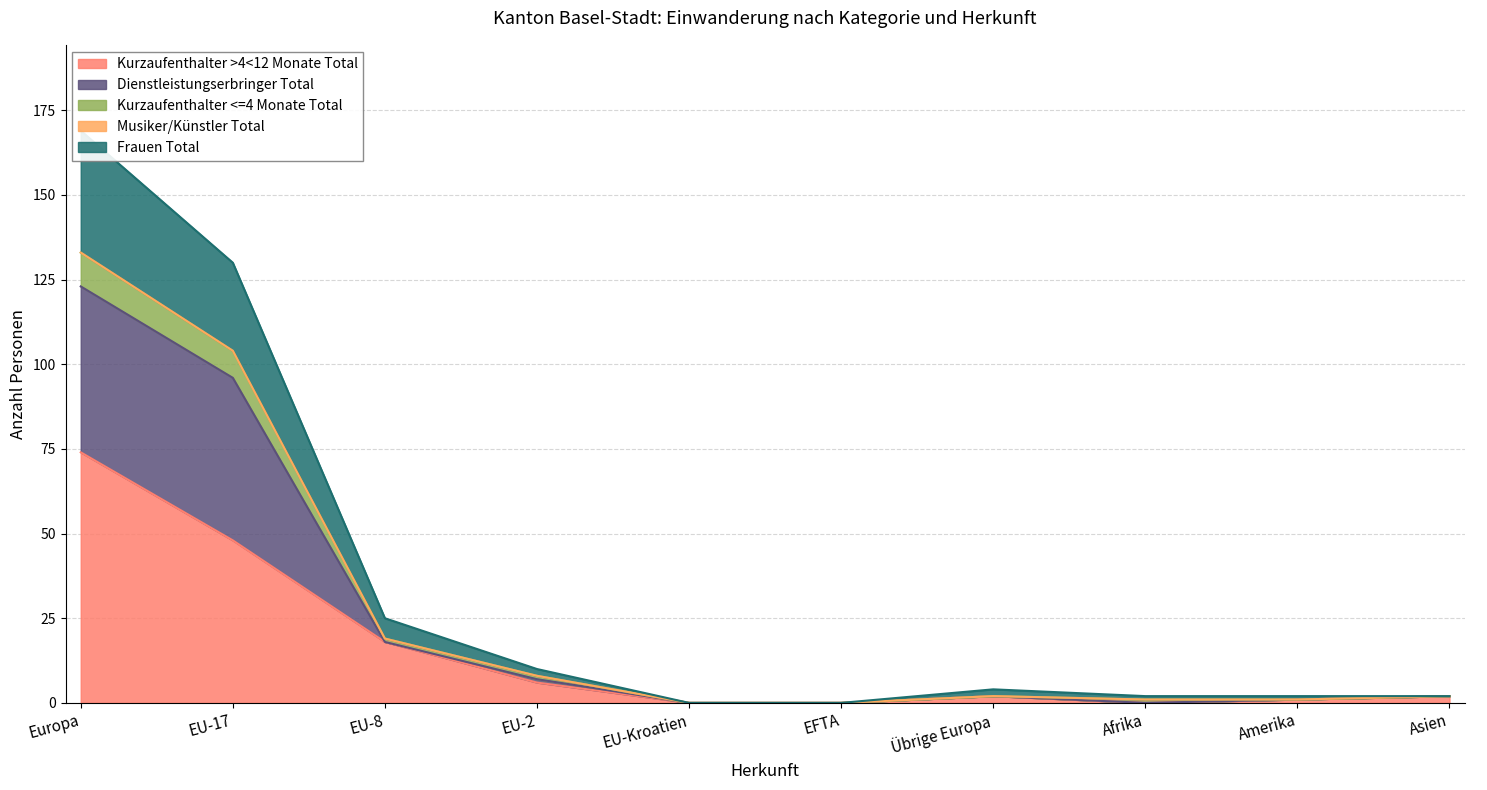

The value of Kurzaufenthalter >4<12 Monate Total at EU-17 is 22. True or false?

False